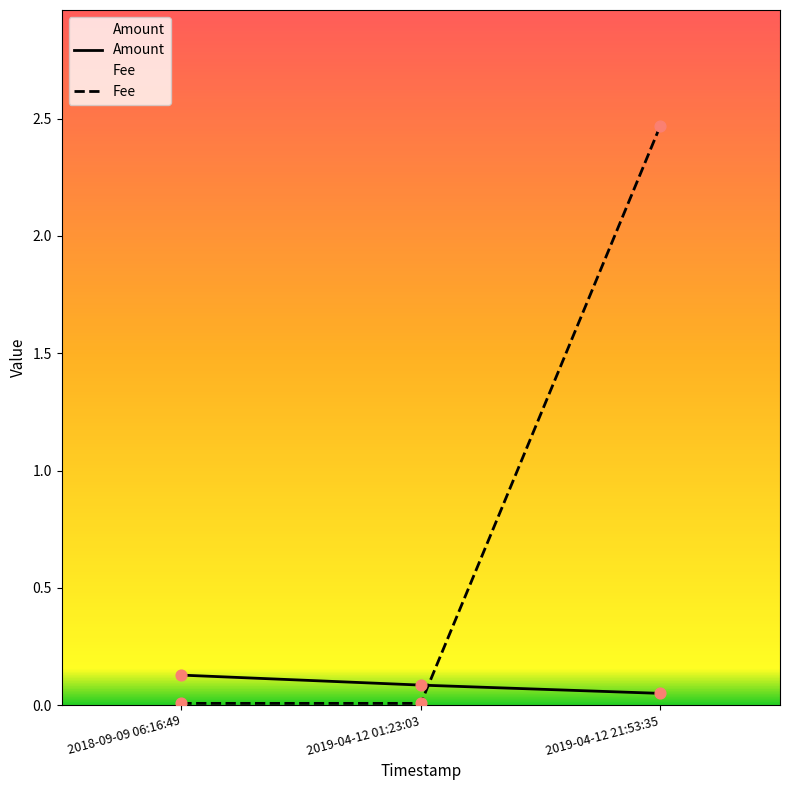

What are all the series names shown in the legend?

Amount, Fee